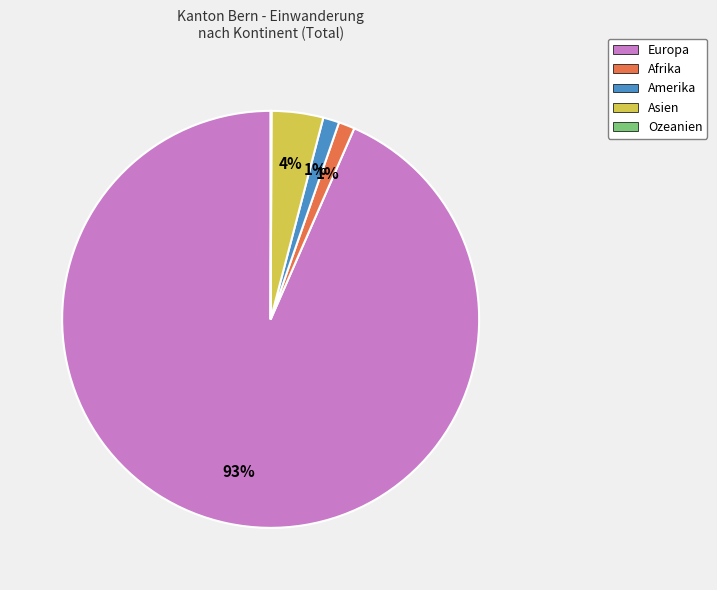

Which category has the biggest portion of the pie?

Europa